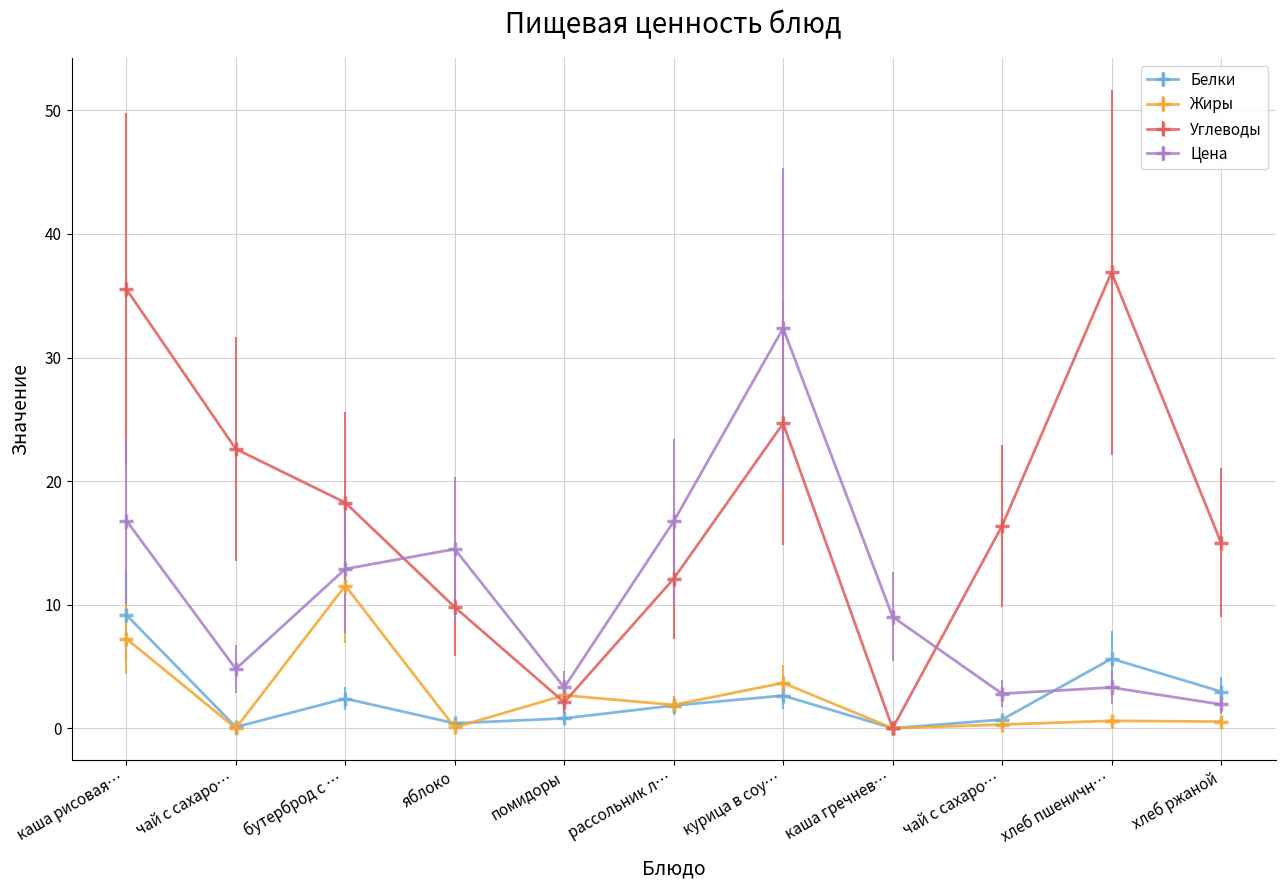

What is the value of the Жиры point at the 5th from the left?

2.7